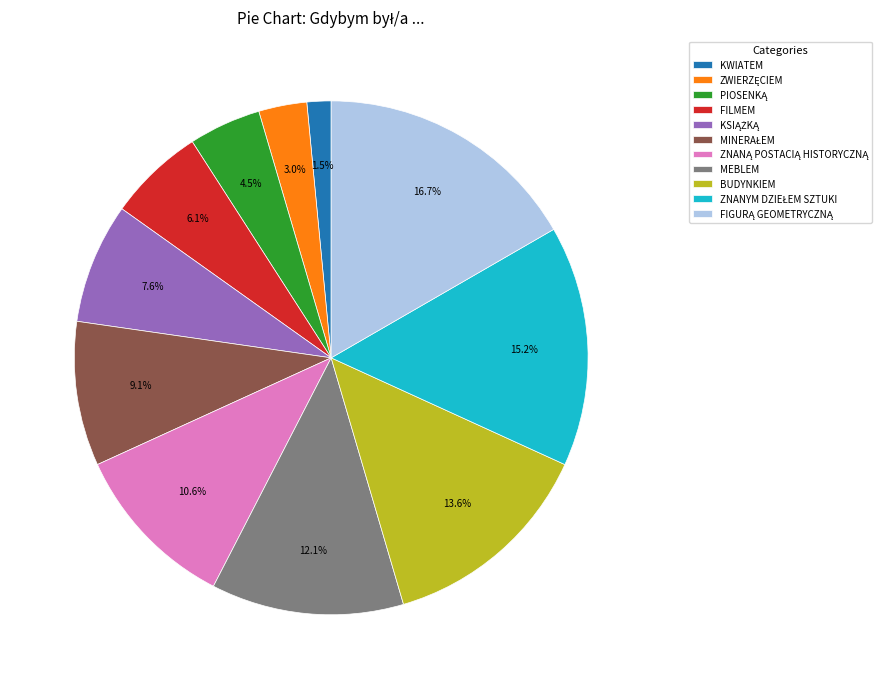

How much of the chart is everything except KWIATEM?

98.5%